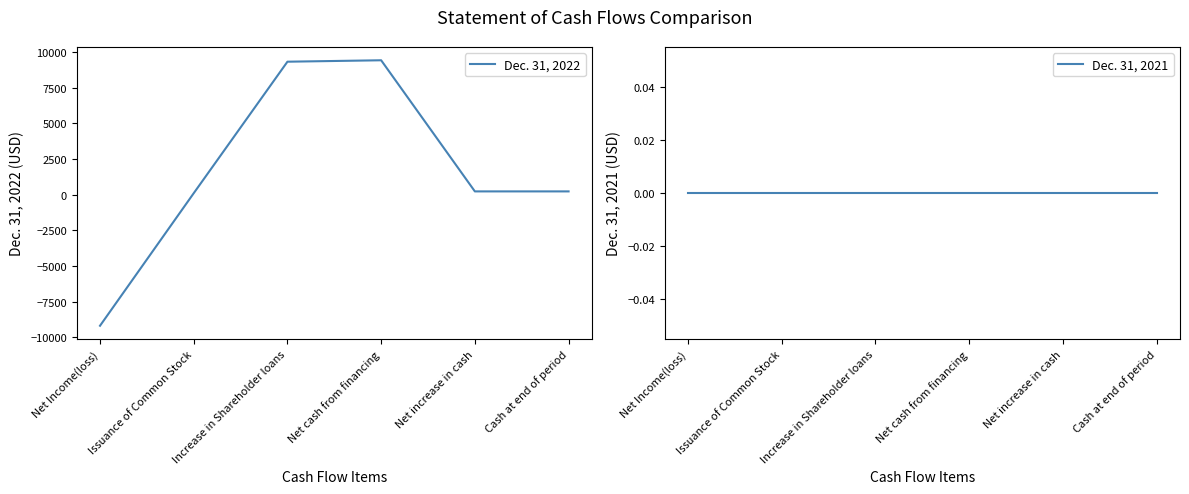

Does the chart have visible grid lines?

No